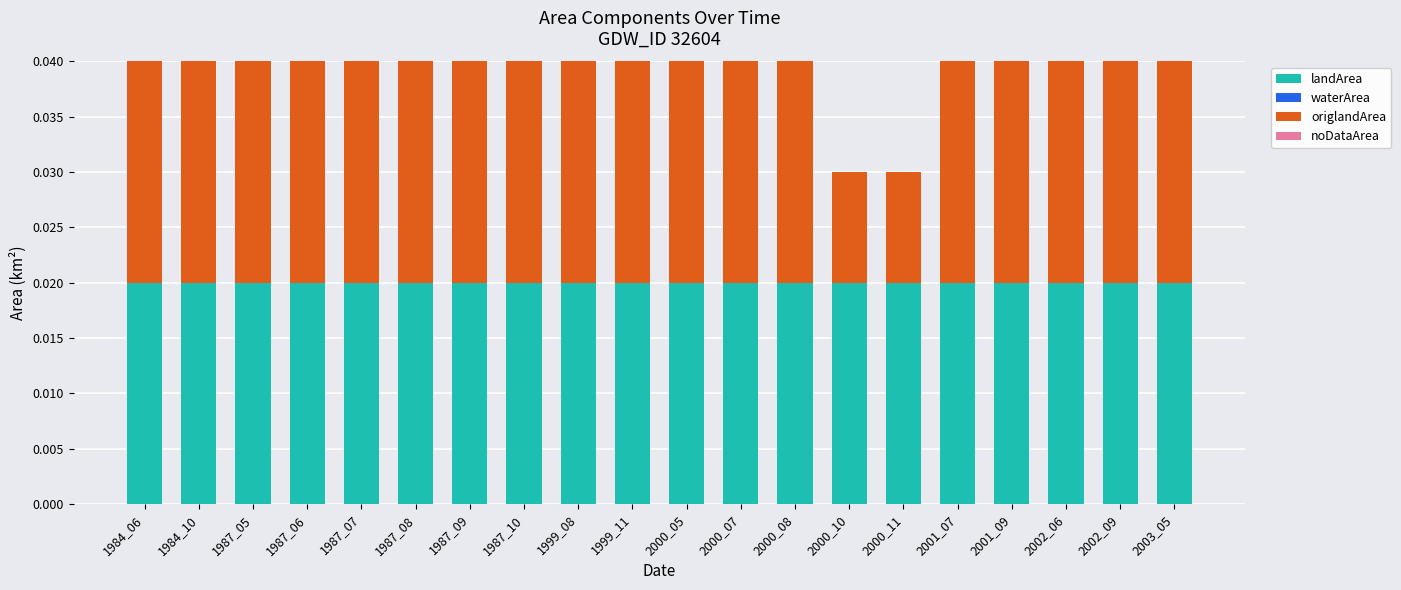

What is the sum of all landArea values?

0.4